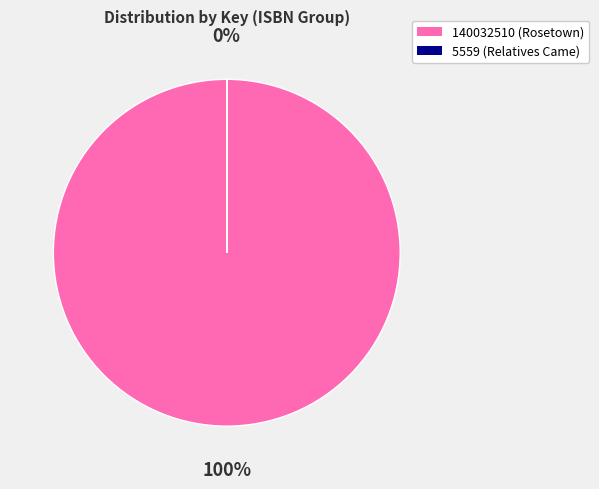

How many segments does this pie chart have?

2